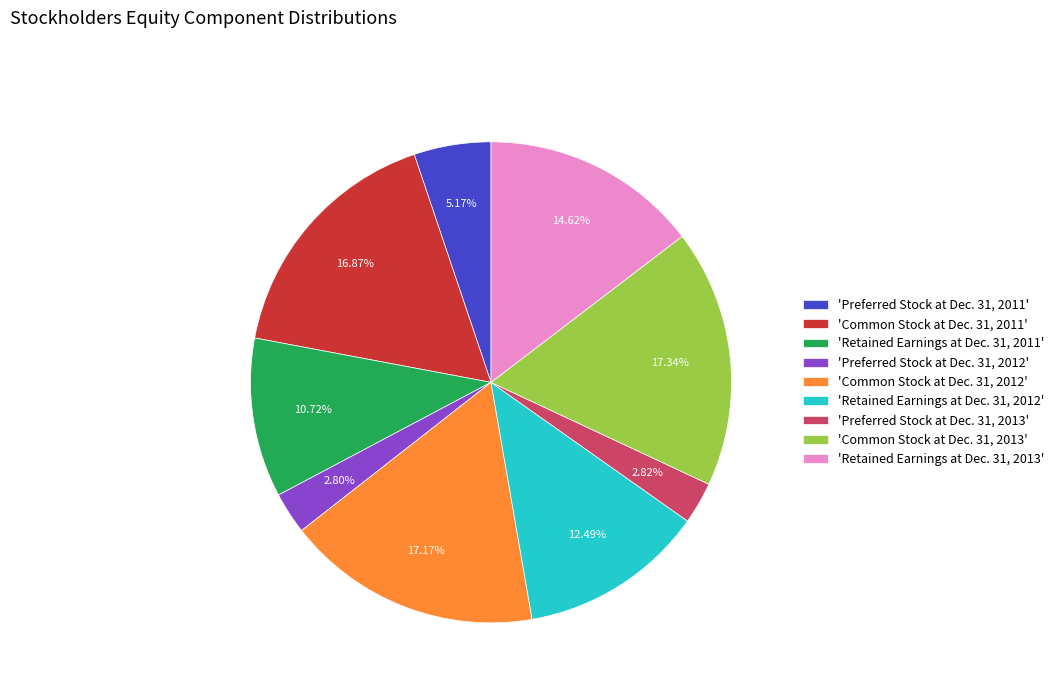

Between 'Preferred Stock at Dec. 31, 2013' and 'Common Stock at Dec. 31, 2011', which is larger?

'Common Stock at Dec. 31, 2011'